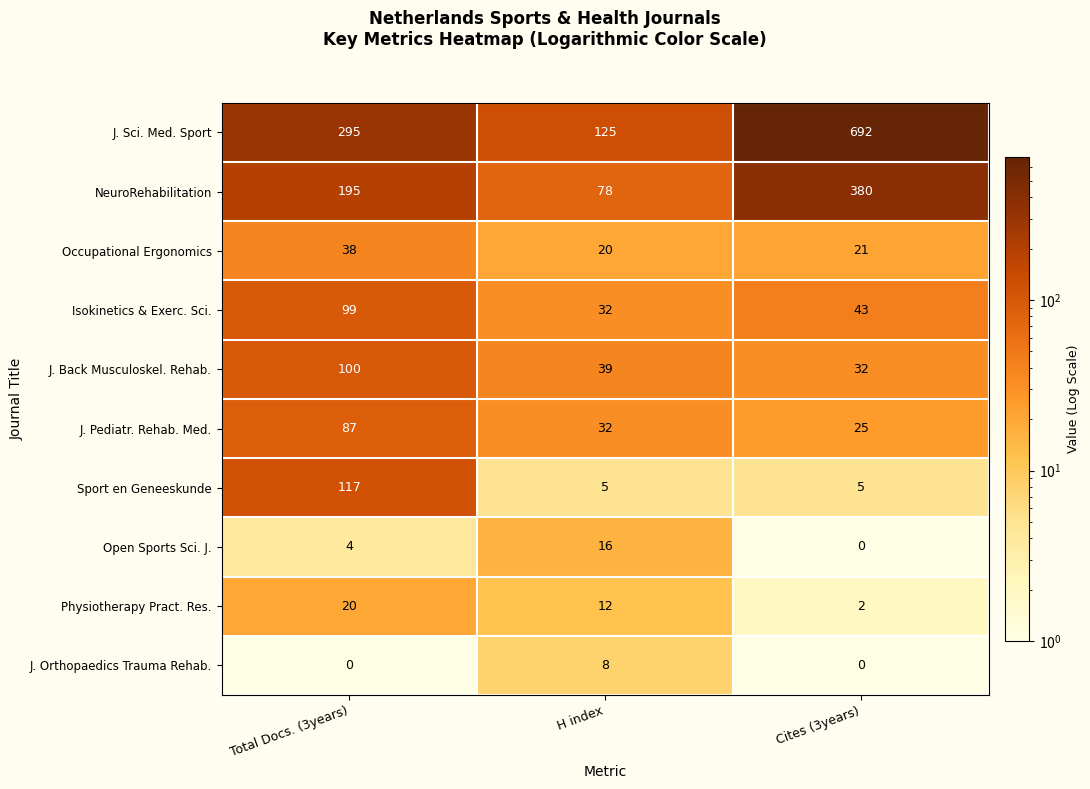

How many categories are shown in the chart?

3